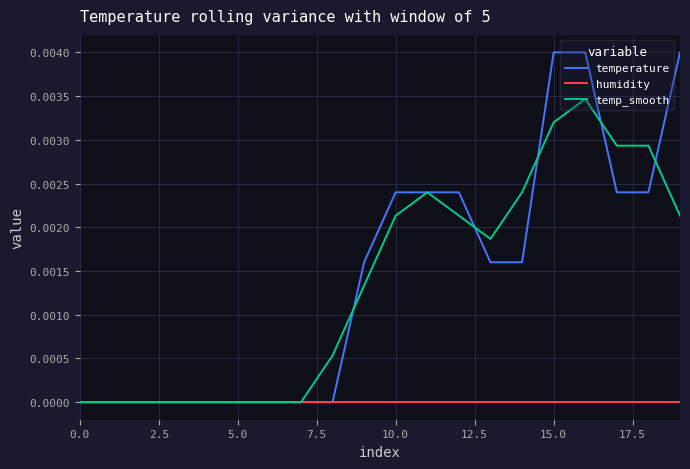

List the series in order of their peak value, lowest first.

humidity, temp_smooth, temperature